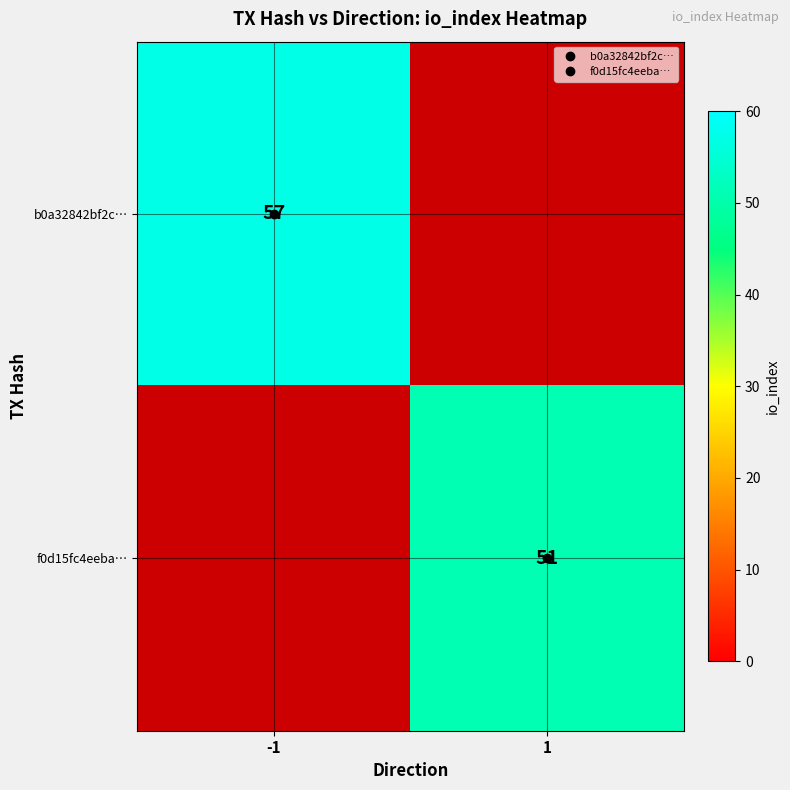

The value of f0d15fc4eeba… at 1 is 77. True or false?

False